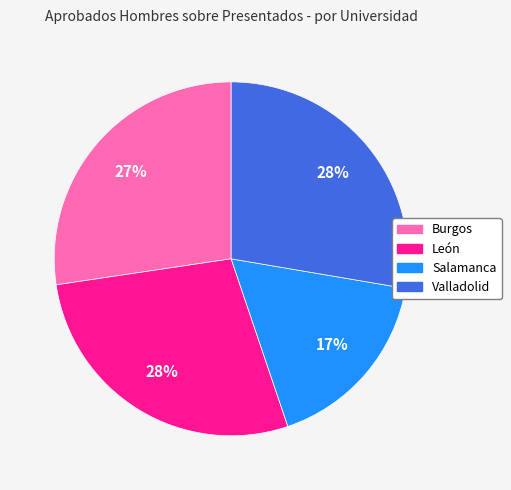

Is there any slice that represents more than half of the pie?

No